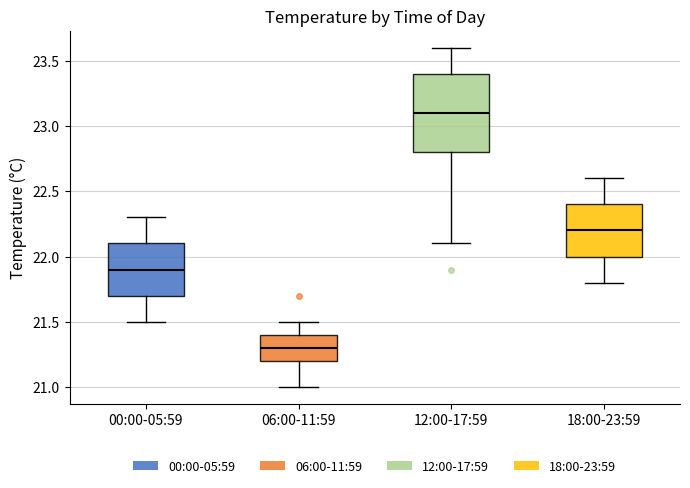

Reading left to right, transcribe this box plot: for each box, give where its median line is, the range the box spans, and where its two whiskers end, as read against the y-axis. The values are not printed on the chart, so give them approximately, as read against the axis.

00:00-05:59: median 21.9, box 21.7 to 22.1, whiskers 21.5 to 22.3
06:00-11:59: median 21.3, box 21.2 to 21.4, whiskers 21.0 to 21.5
12:00-17:59: median 23.1, box 22.8 to 23.4, whiskers 22.1 to 23.6
18:00-23:59: median 22.2, box 22.0 to 22.4, whiskers 21.8 to 22.6